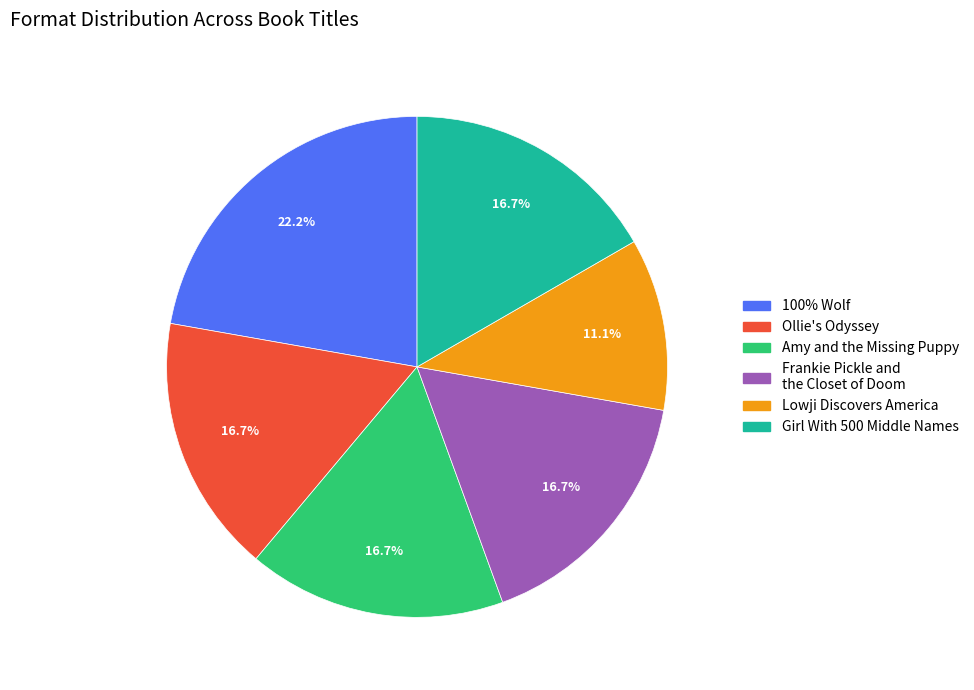

Does any single category account for the majority?

No